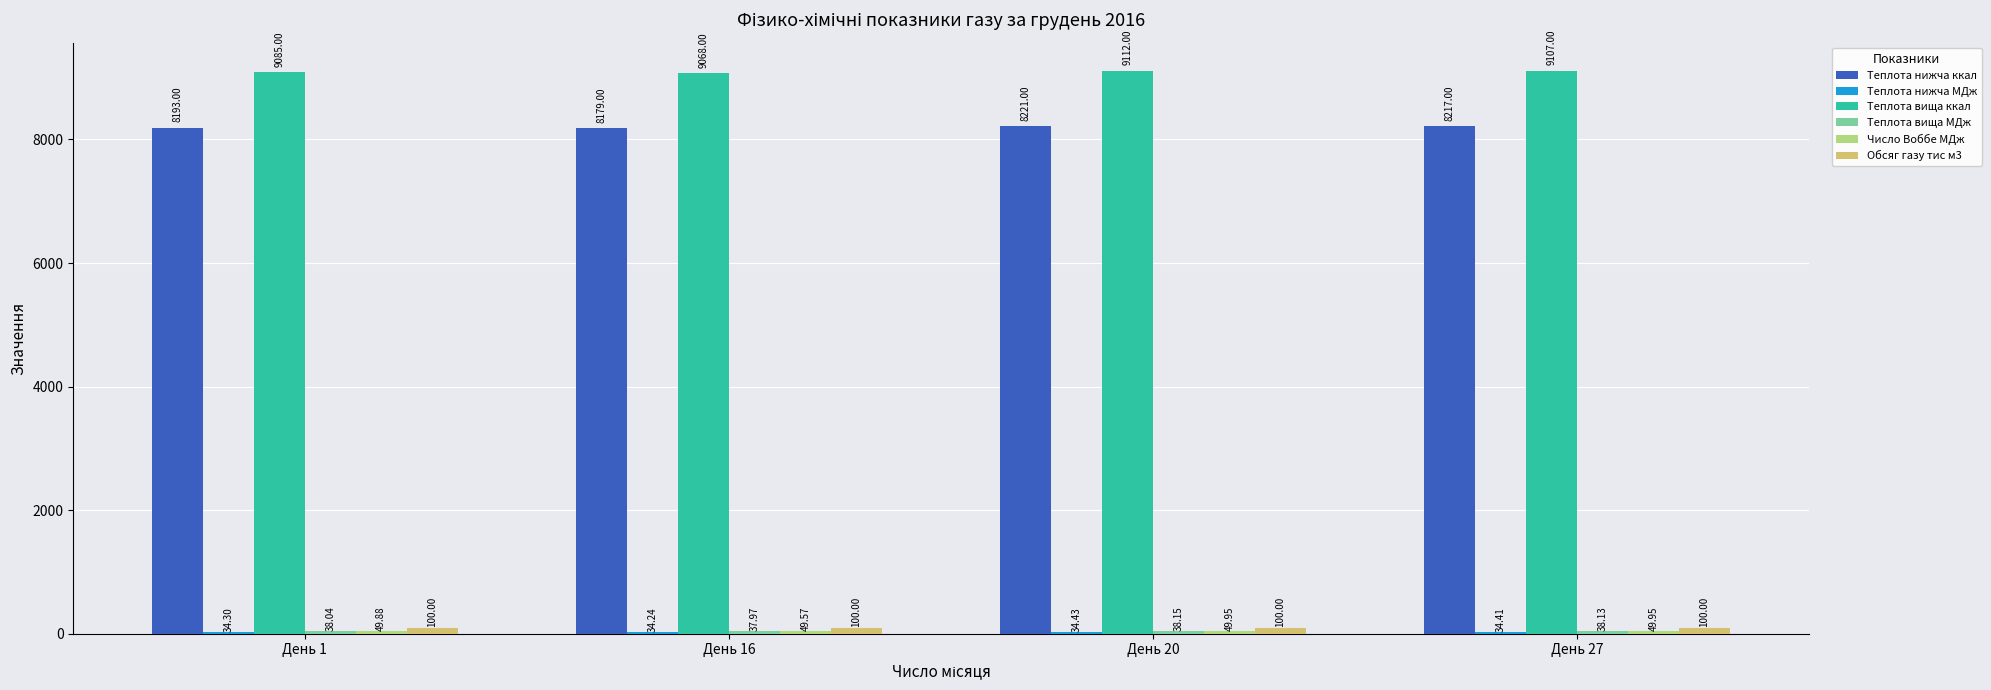

How many series are shown in this chart?

6